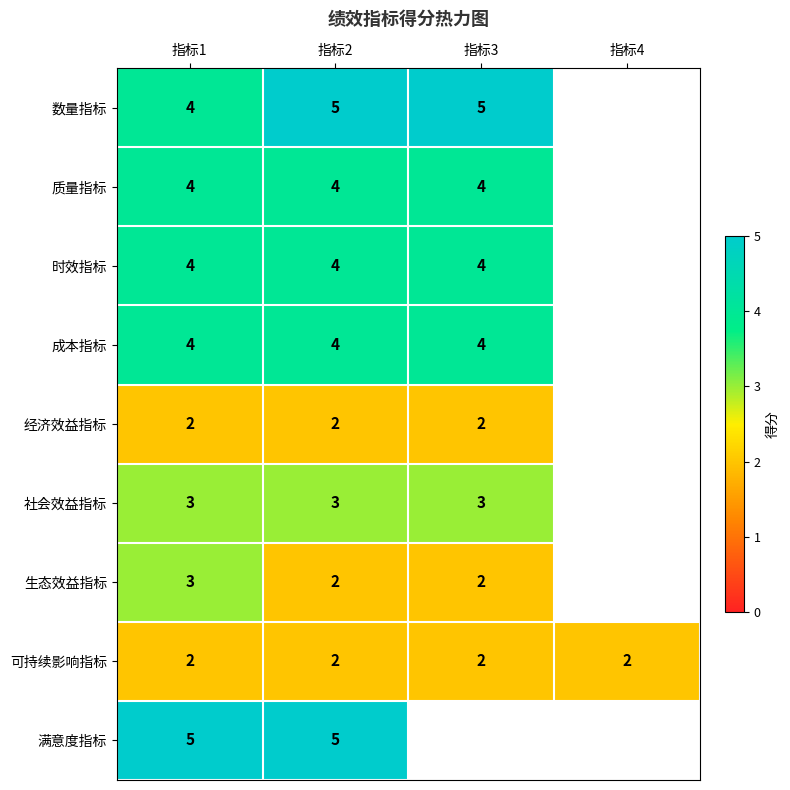

Between 指标3 and 指标2, which is larger?

指标3